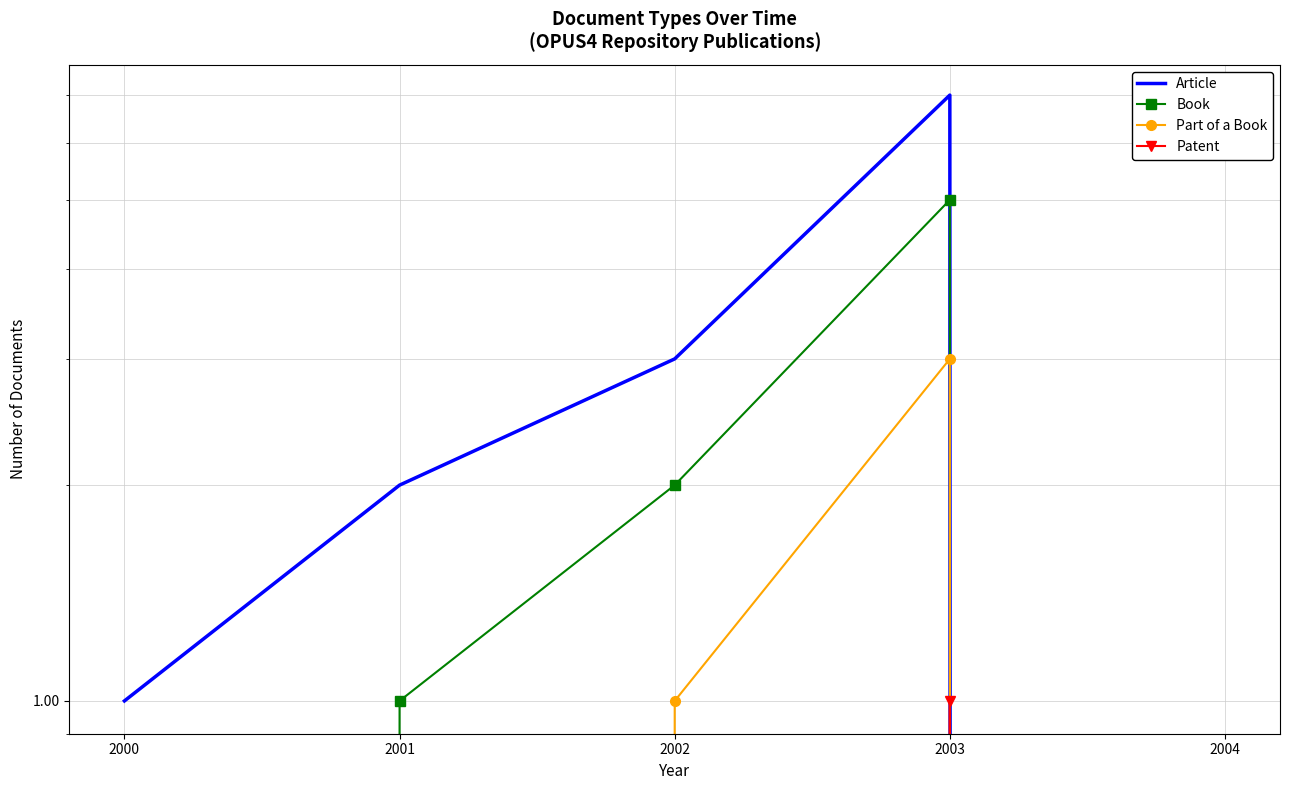

Which series has the largest range (max minus min)?

Article